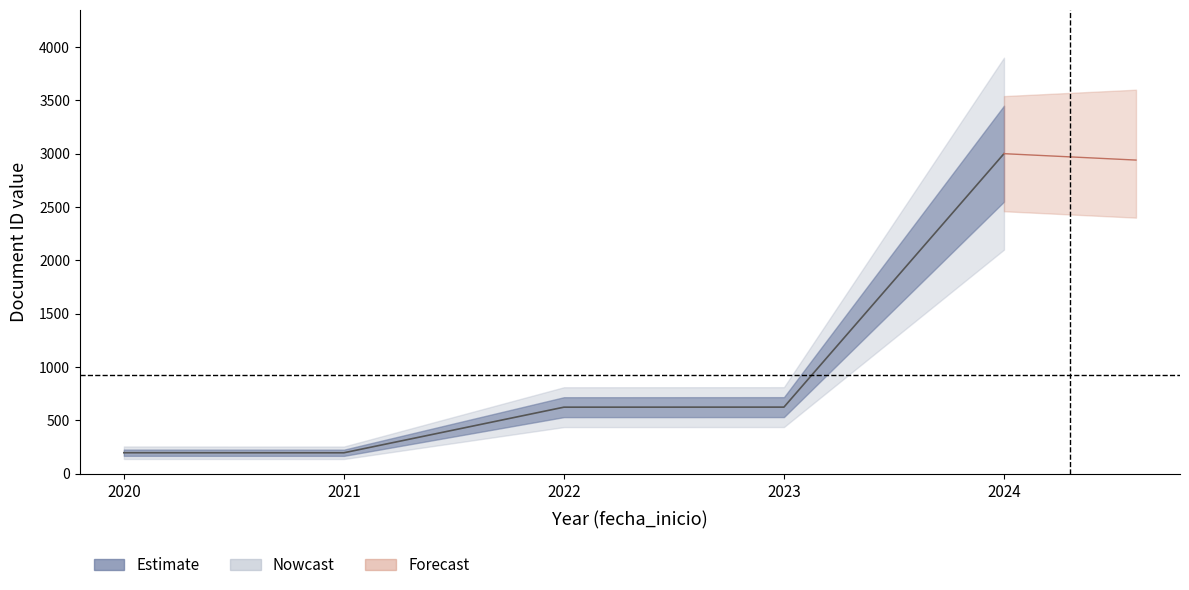

Reading right to left, what are all the values shown in this chart?

2024=3000.0	2023=623.1	2022=622.6	2021=194.9	2020=195.4